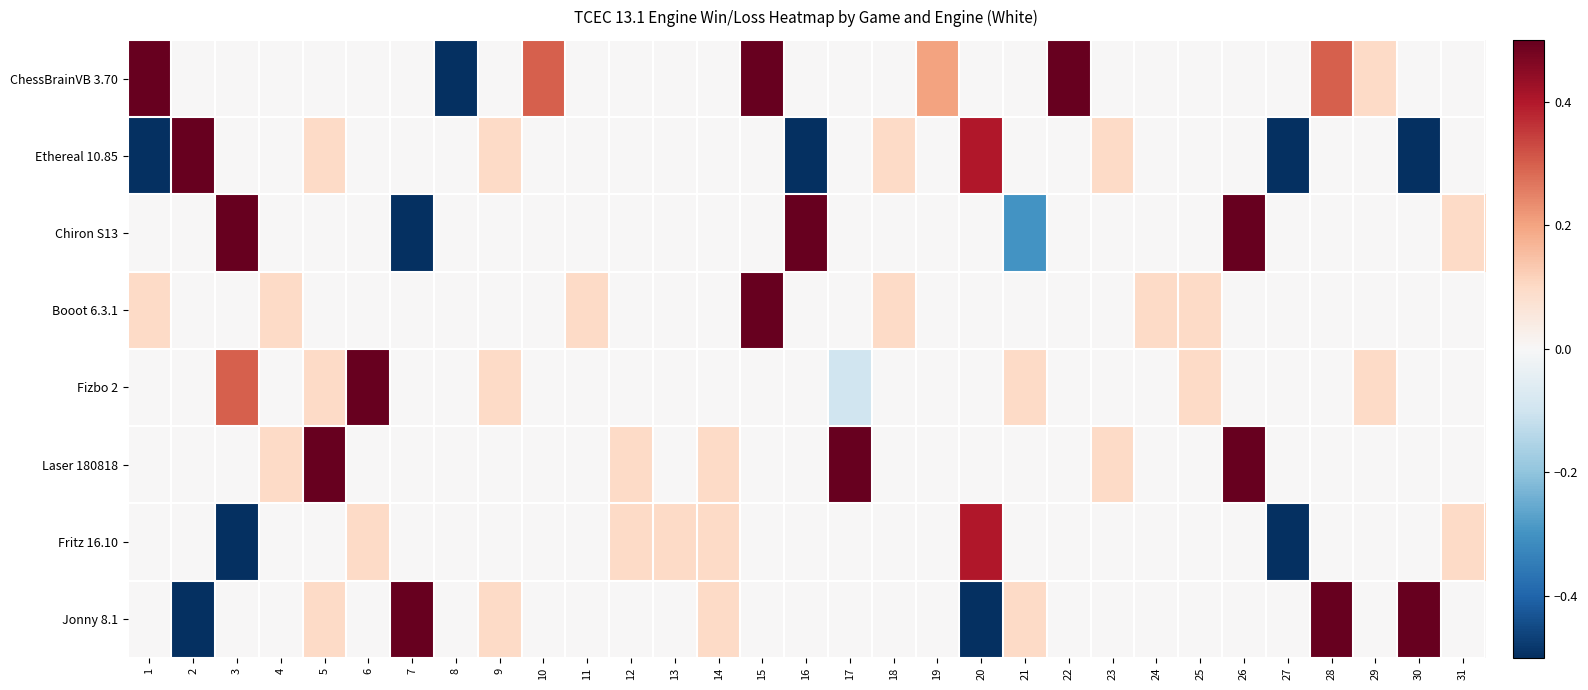

Count the number of data series in this chart.

8